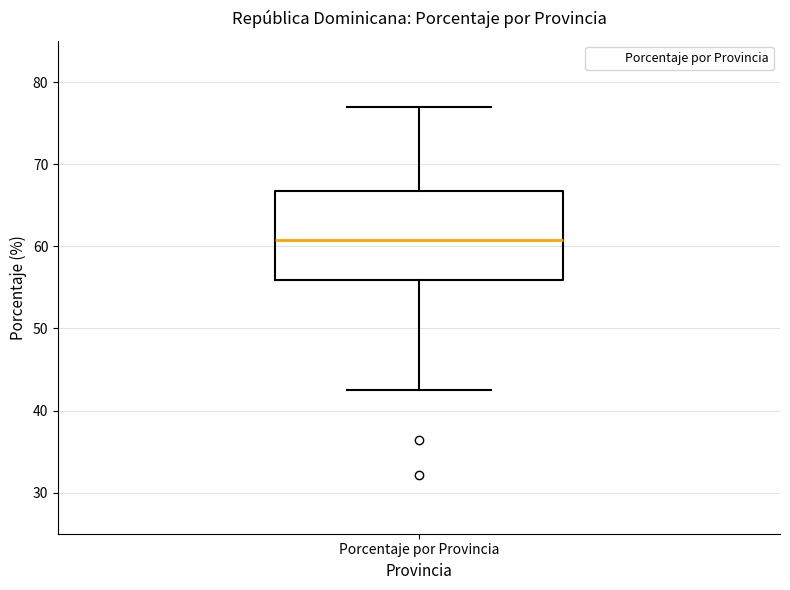

Transcribe this box plot: give where the median line is, the range the box spans, and where the two whiskers end, as read against the y-axis. The values are not printed on the chart, so give them approximately, as read against the axis.

median 61, box 56 to 67, whiskers 43 to 77